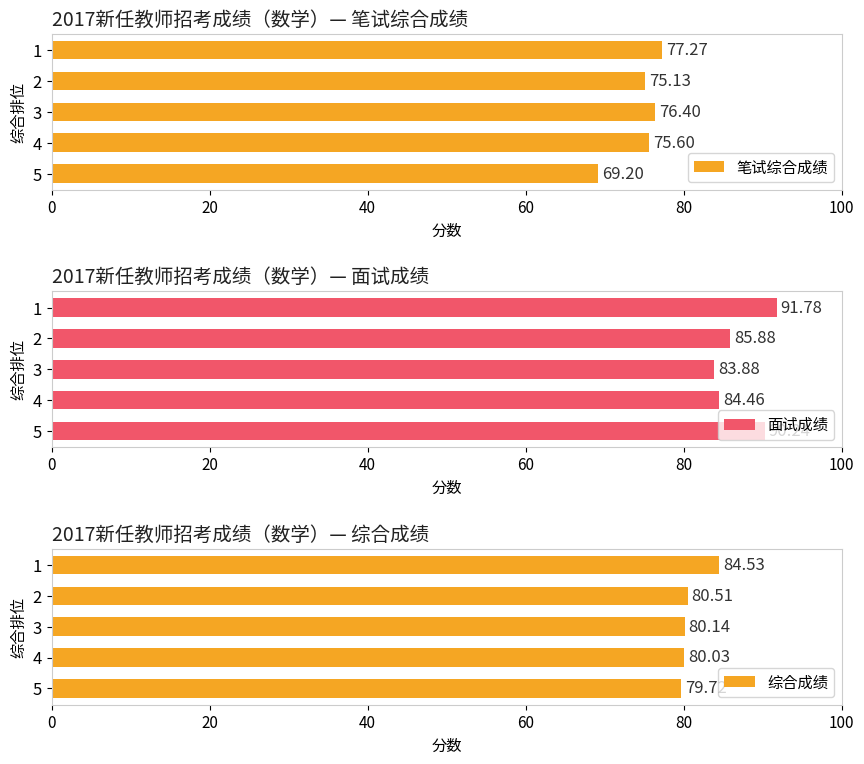

Rank the categories by 笔试综合成绩 value from lowest to highest.

5, 2, 4, 3, 1